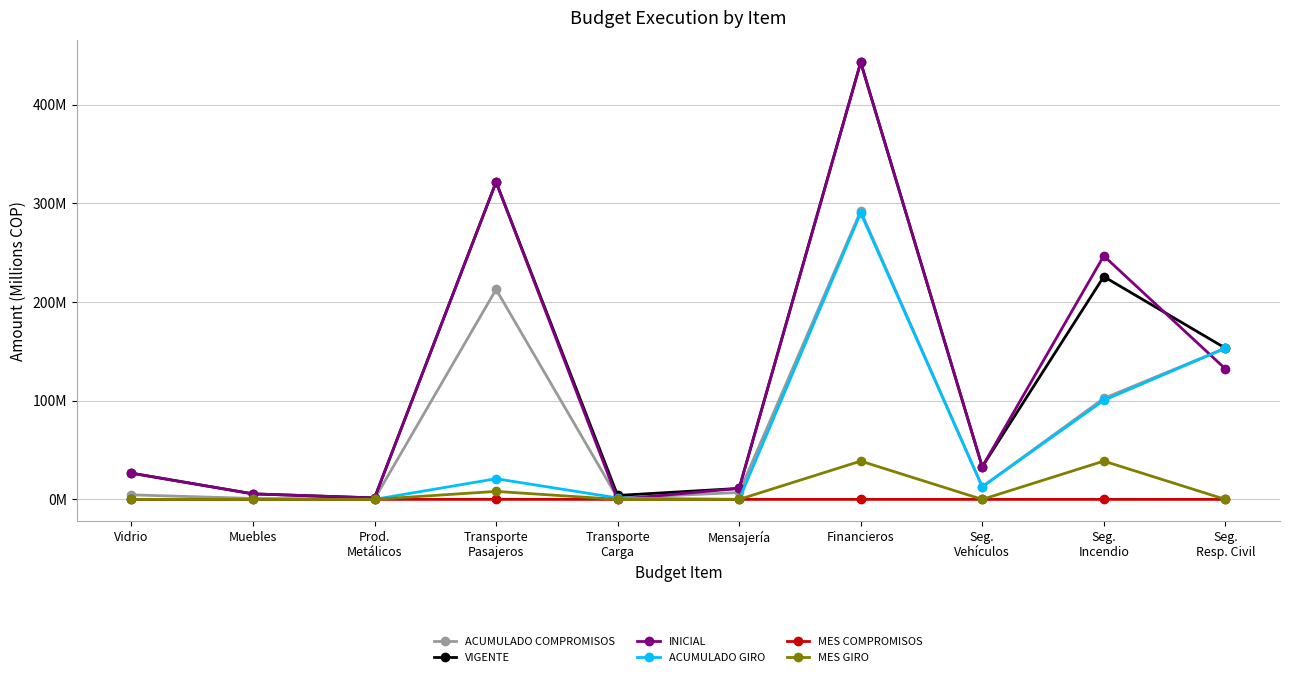

Rank the categories by MES COMPROMISOS value from lowest to highest.

Vidrio, Muebles, Prod.
Metálicos, Transporte
Carga, Mensajería, Financieros, Seg.
Vehículos, Seg.
Incendio, Seg.
Resp. Civil, Transporte
Pasajeros